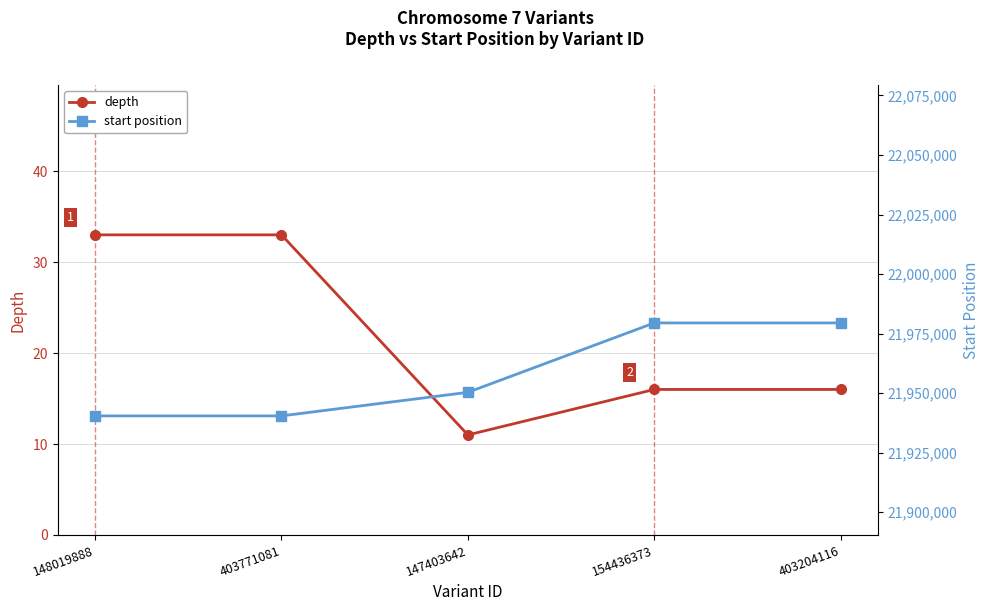

What position from the left is 154436373?

4